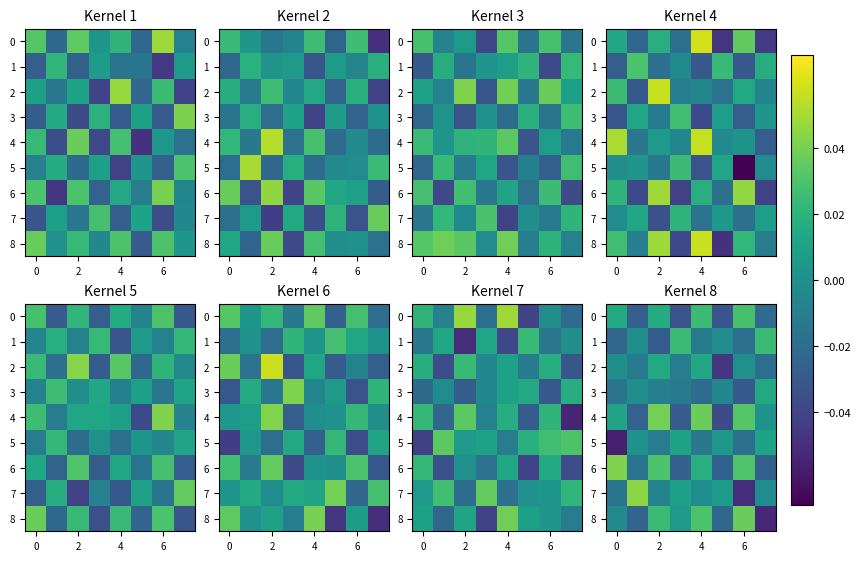

What is the total value across all series at 2?

0.1